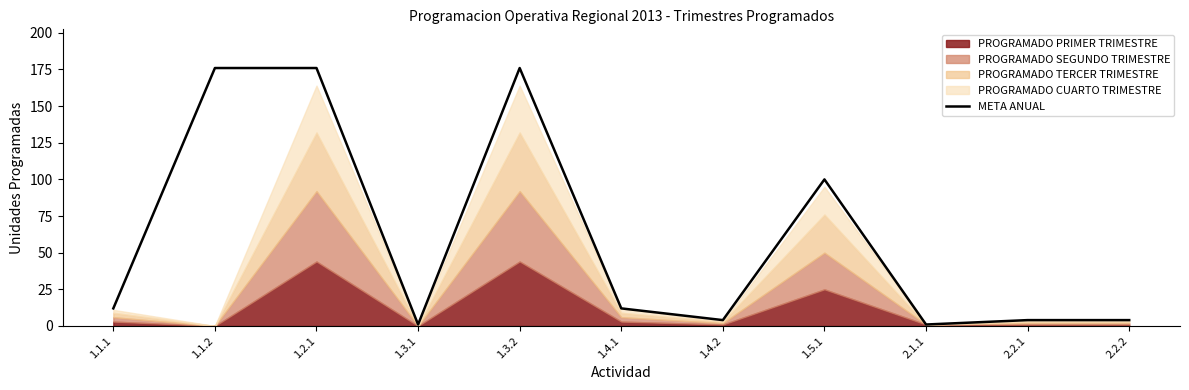

How many data points are less than 12?

5